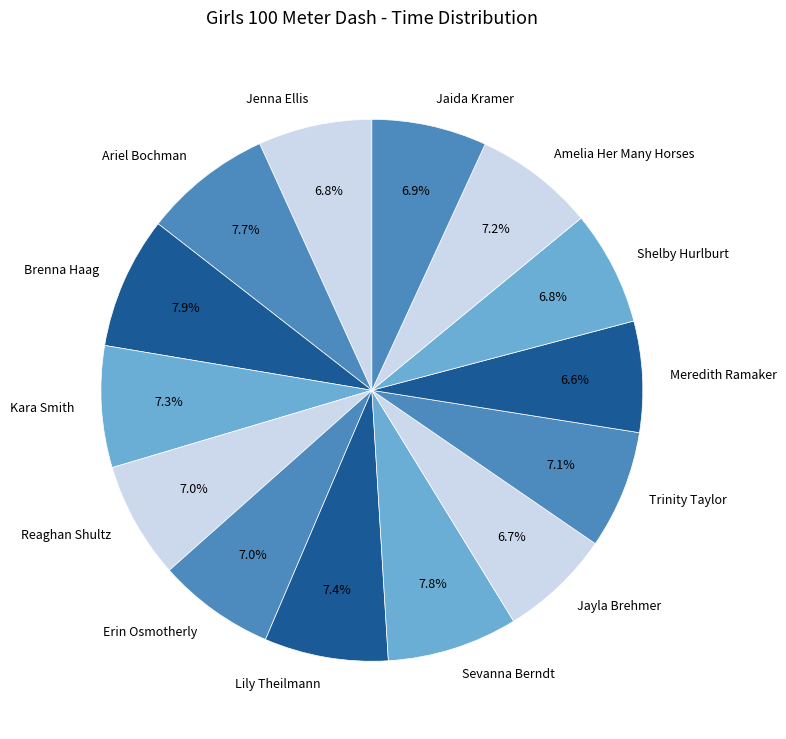

Is it true that Amelia Her Many Horses is 7% of the pie?

True